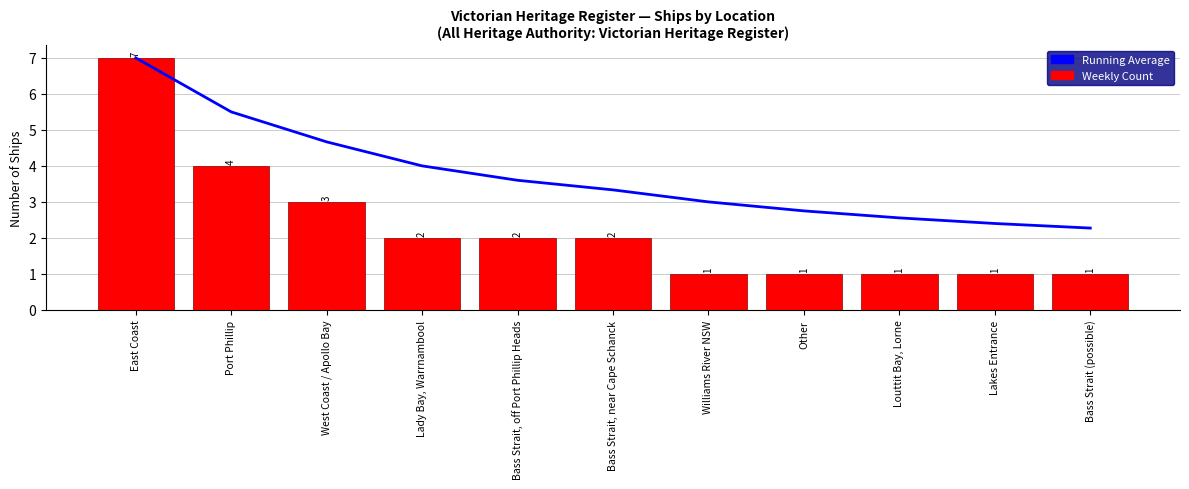

At which category does the chart reach its peak across all series?

East Coast